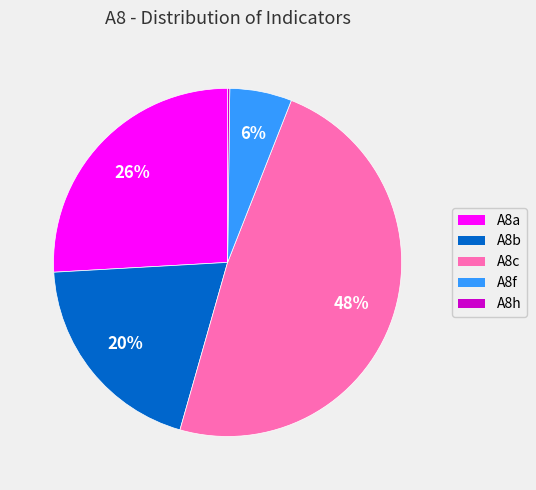

Combined, do A8a and A8c account for over 50%?

Yes